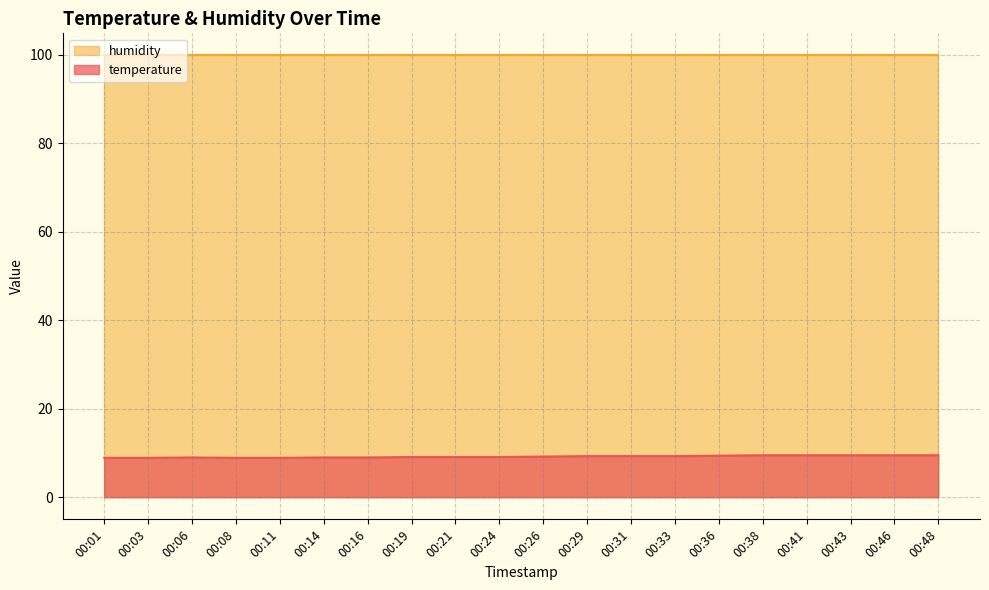

True or false: the data shows 9.0 at 00:16.

True